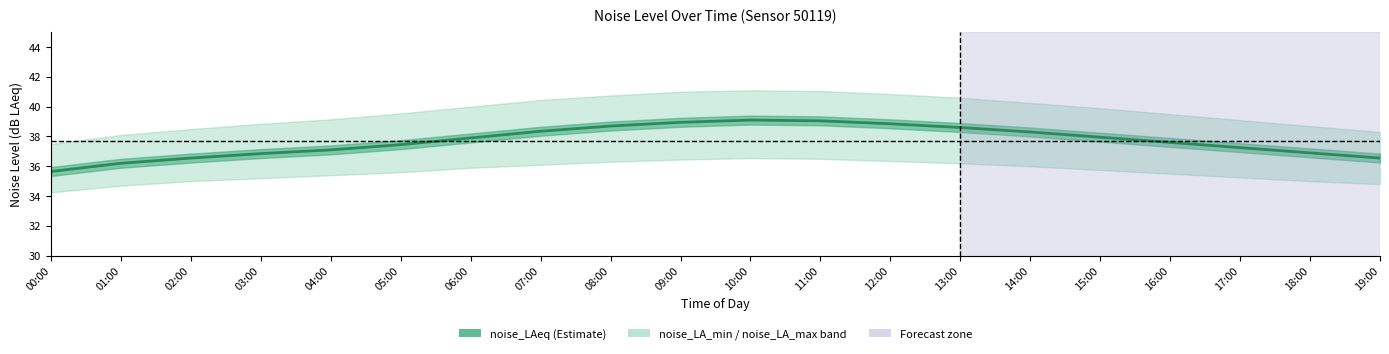

What is the difference between the maximum and minimum values?

3.5